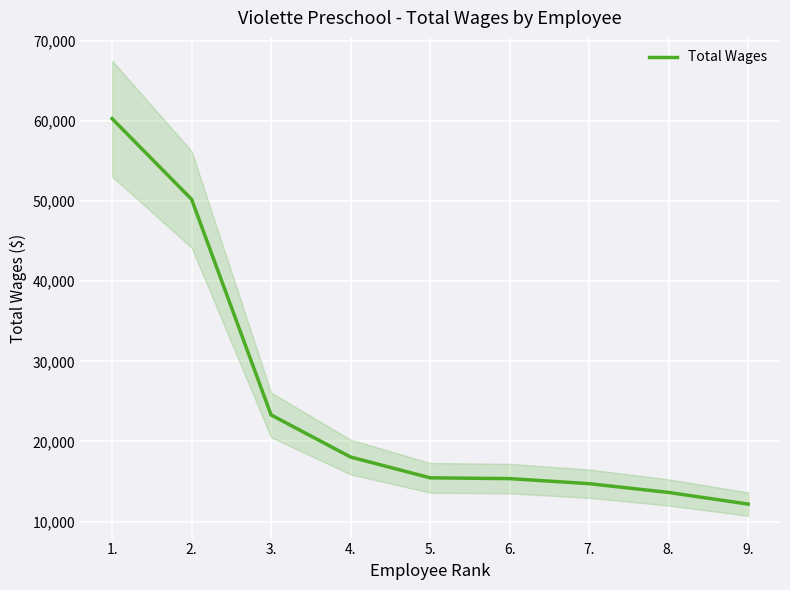

List the labels in order of value, largest first.

1., 2., 3., 4., 5., 6., 7., 8., 9.